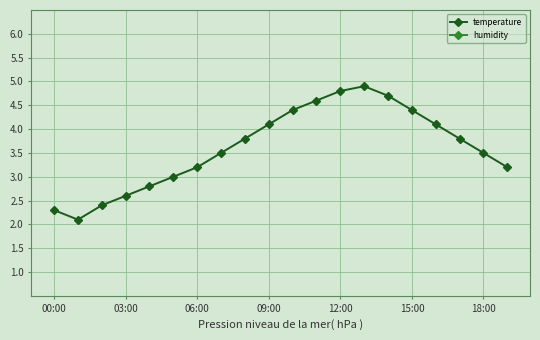

How many values in the humidity series are below 95?

7